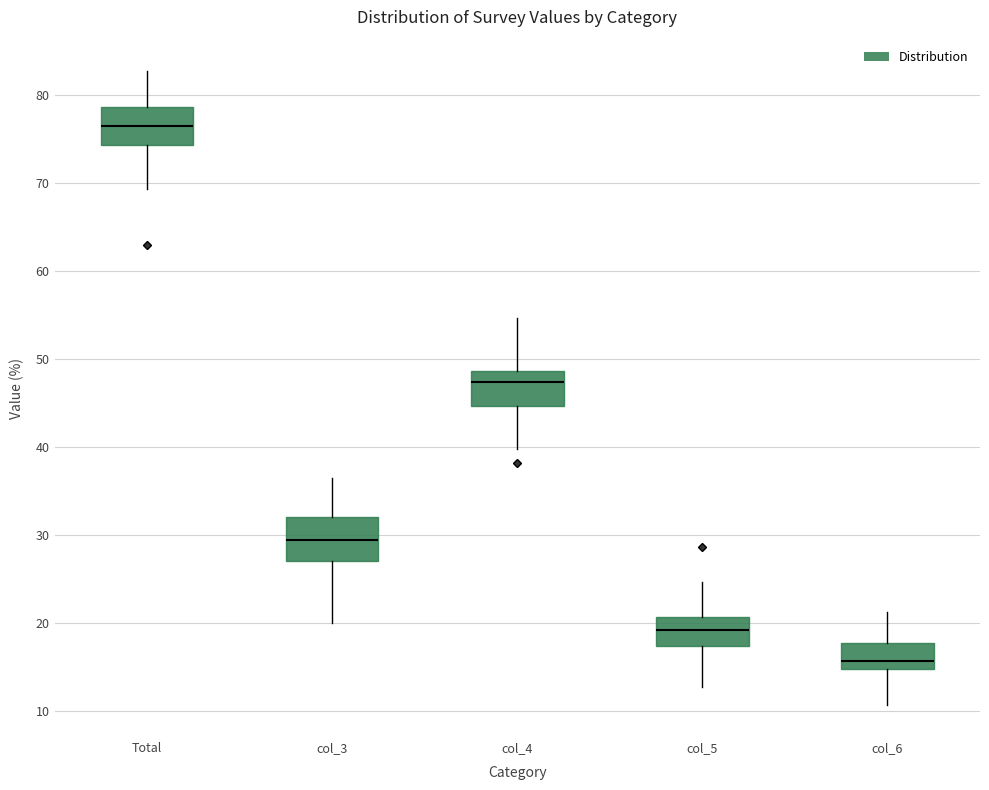

Reading left to right, read every box against the y-axis: the position of its median line, the range the box covers, and the ends of its whiskers. The values are not printed on the chart, so give them approximately, as read against the axis.

Total: median 77, box 74 to 79, whiskers 69 to 83
col_3: median 29, box 27 to 32, whiskers 20 to 37
col_4: median 47, box 45 to 49, whiskers 40 to 55
col_5: median 19, box 17 to 21, whiskers 13 to 25
col_6: median 16, box 15 to 18, whiskers 11 to 21